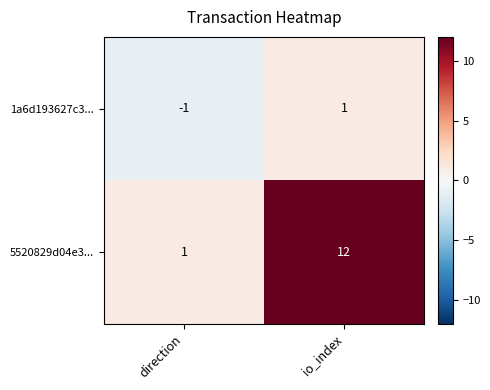

What is the difference between the 5520829d04e3... values at direction and io_index?

11